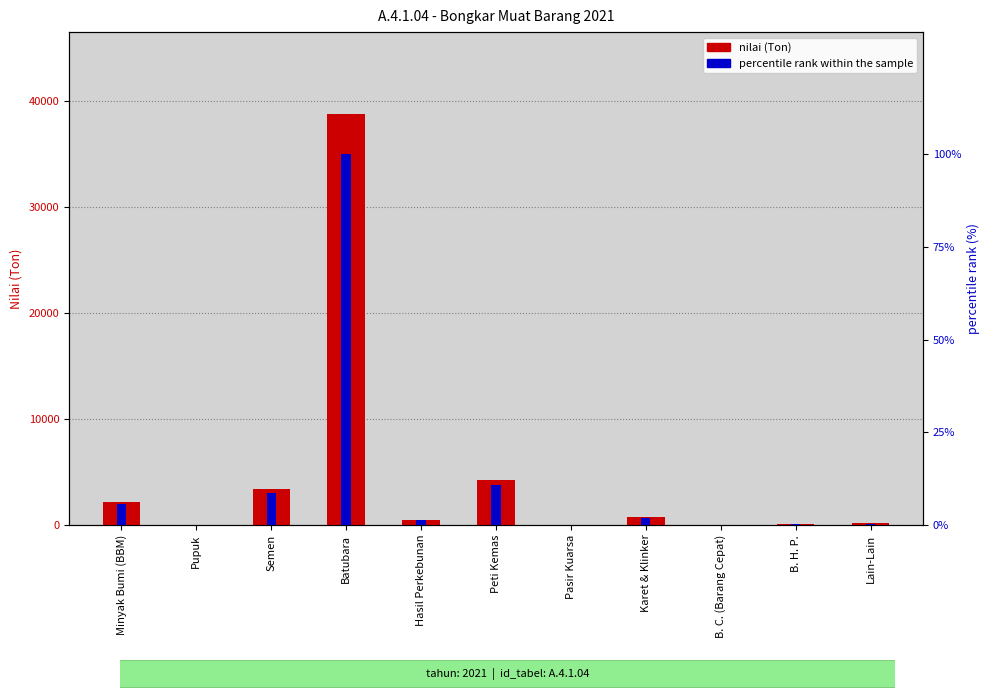

The value of nilai (Ton) at Batubara is 65773.3. True or false?

False